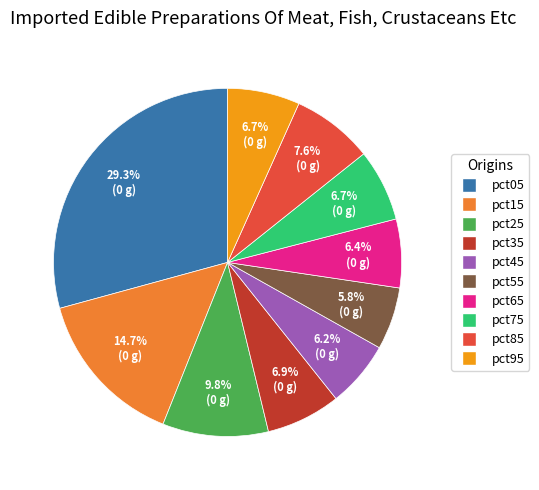

Combined, do pct05 and pct35 account for over 50%?

No